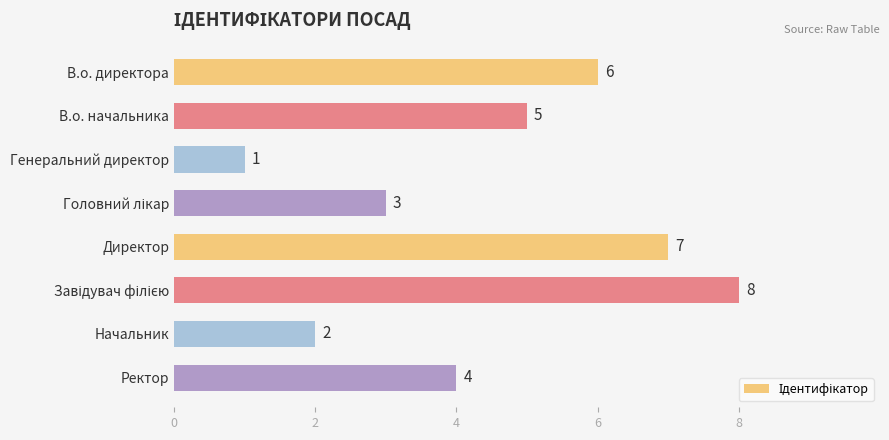

How many data points are less than 5?

4